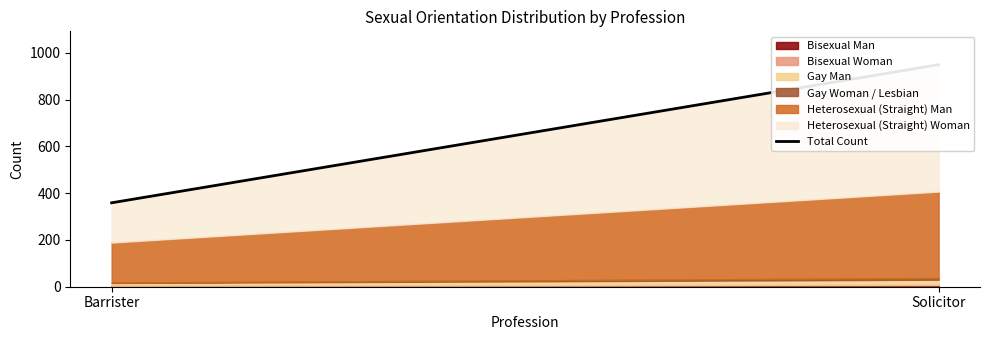

Which has a higher value, Barrister or Solicitor?

Solicitor